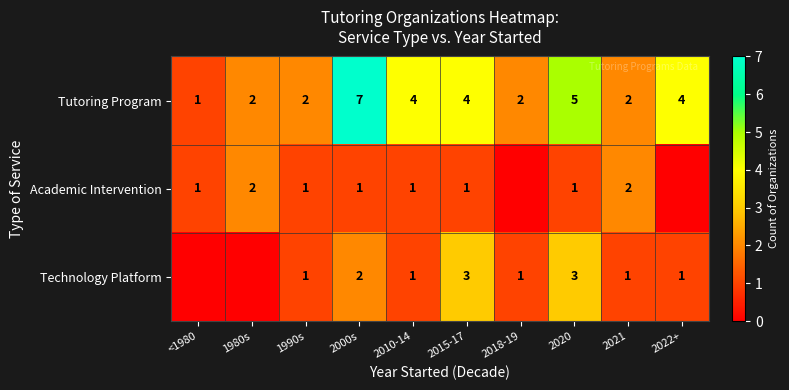

How many categories are shown in the chart?

10